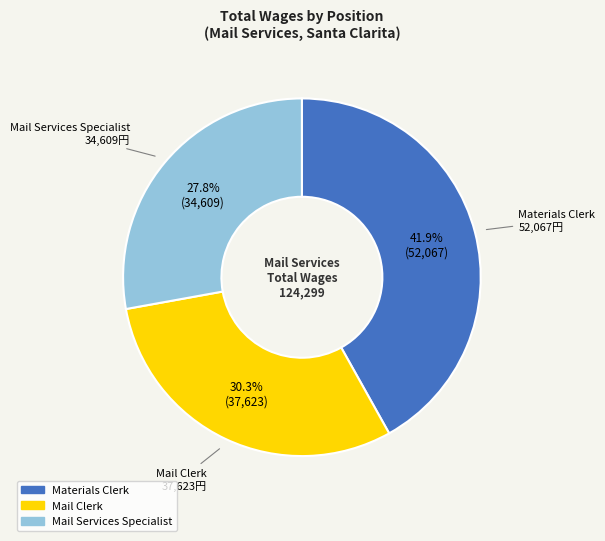

Count the number of slices in the pie.

3